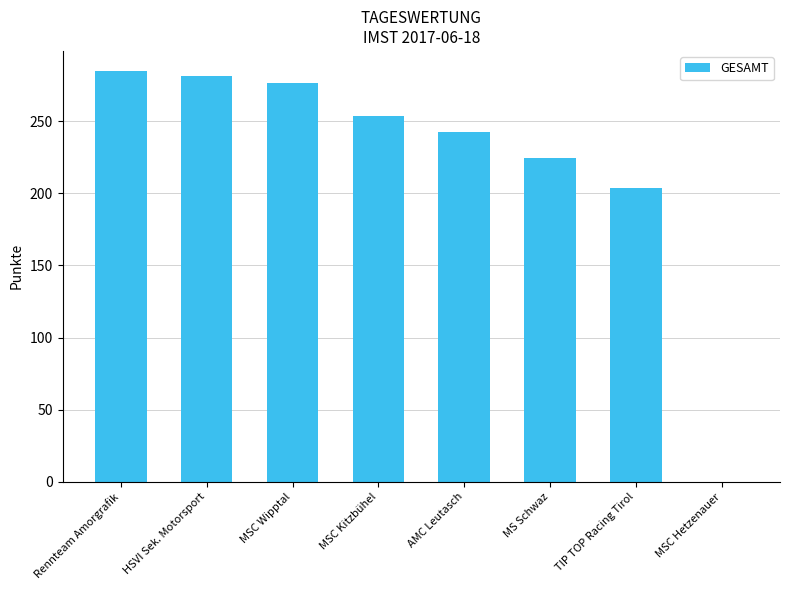

What is the sum of the values at MS Schwaz and MSC Kitzbühel?

478.1